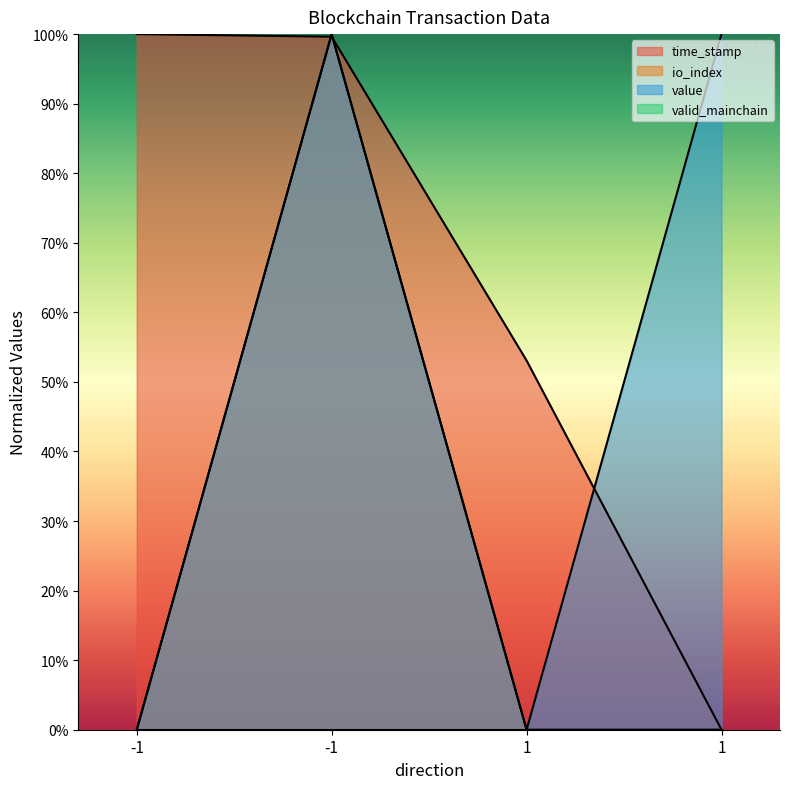

The value of io_index at 1 is 0.7. True or false?

False